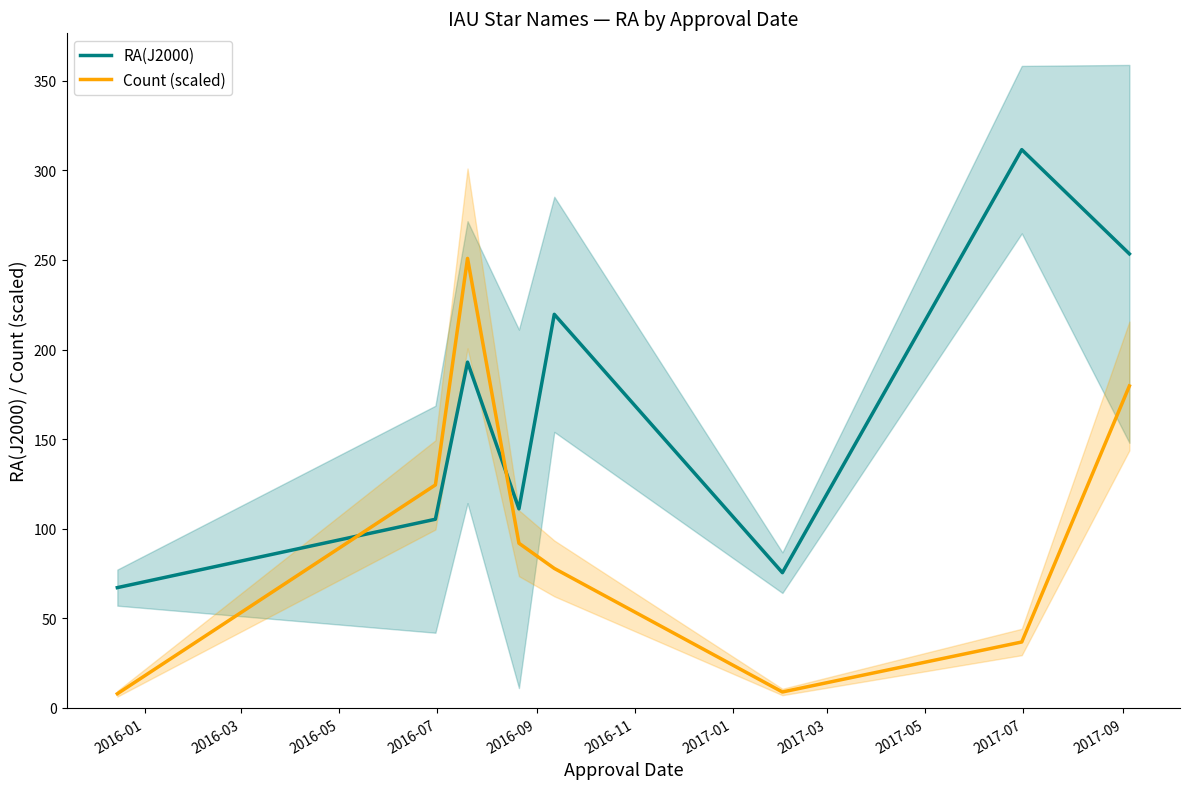

True or false: Count (scaled) and RA(J2000) cross at least once.

True